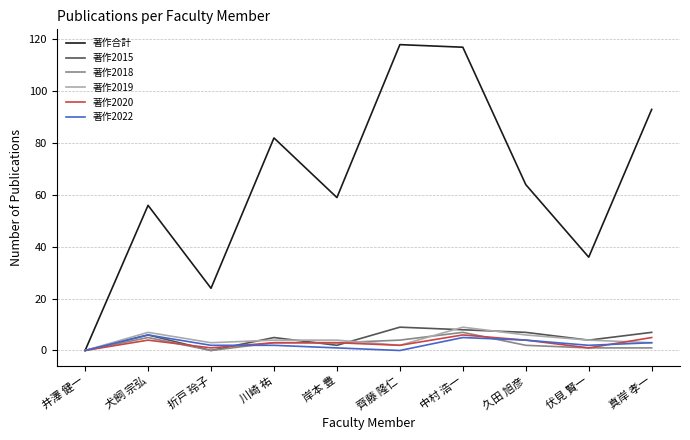

True or false: 著作2020 and 著作2022 cross at least once.

True